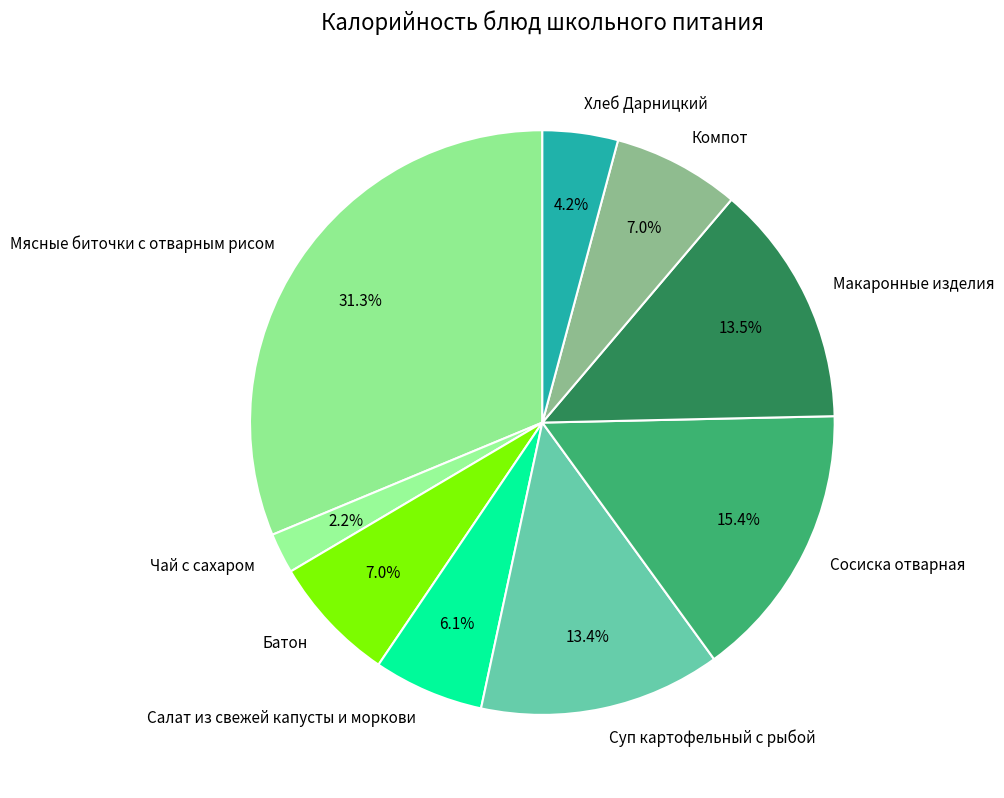

Approximately how many times larger is the value at Сосиска отварная compared to Компот?

2.2